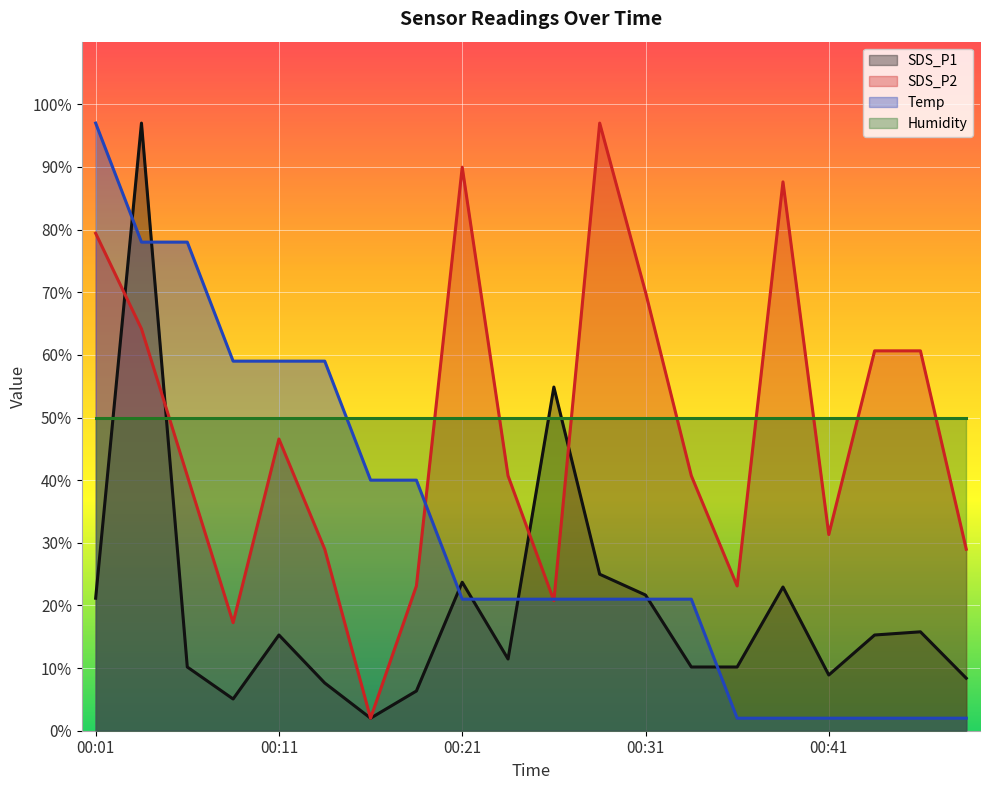

How many distinct data groups are displayed?

4